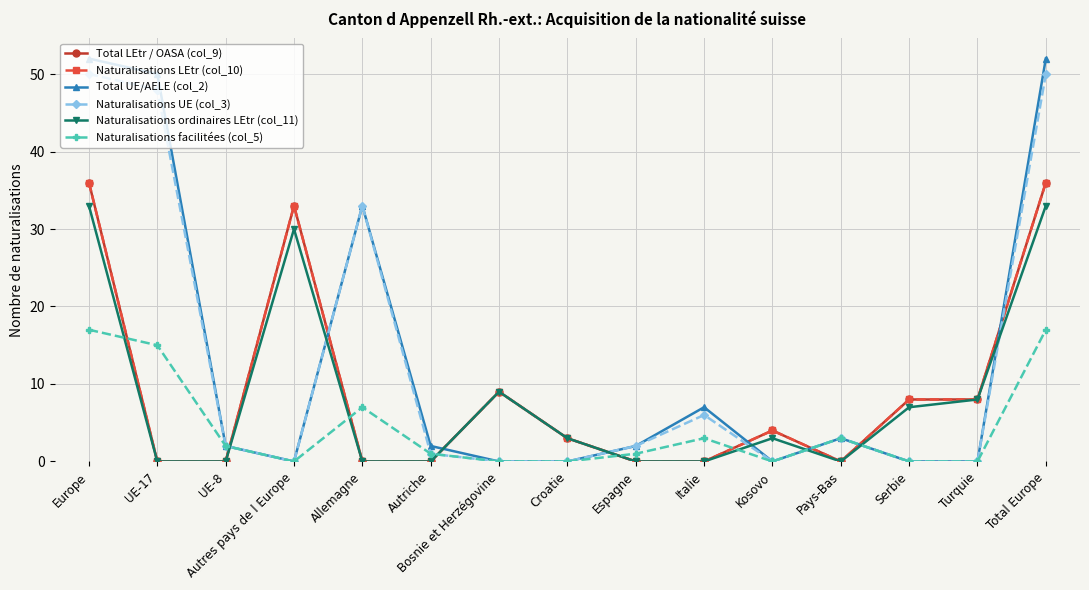

What is the maximum value for Naturalisations LEtr (col_10)?

36